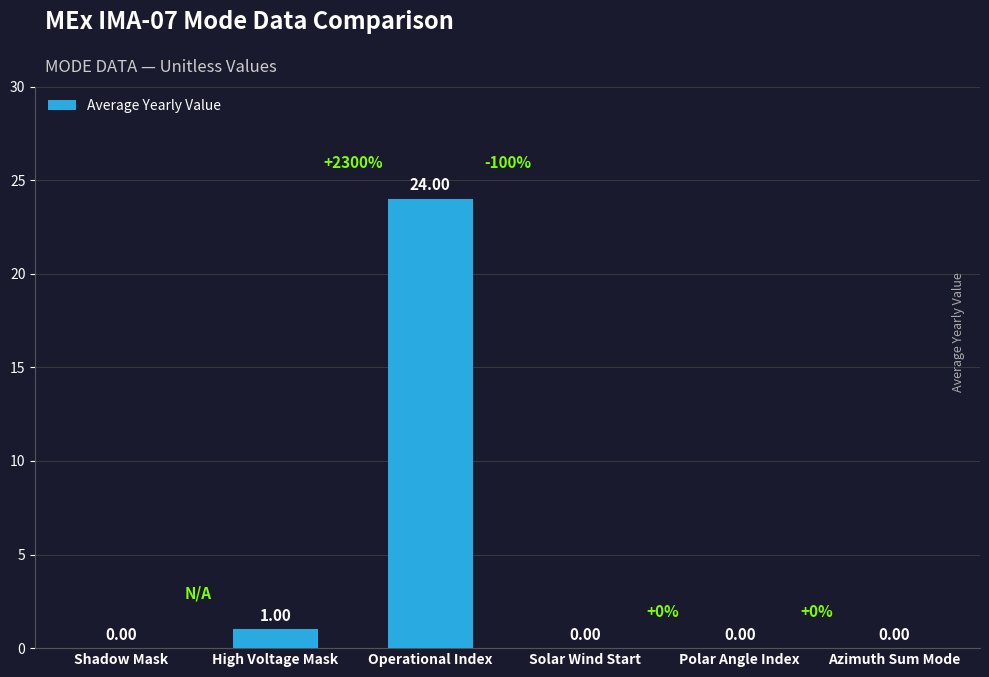

The value at Azimuth Sum Mode is 0. True or false?

True